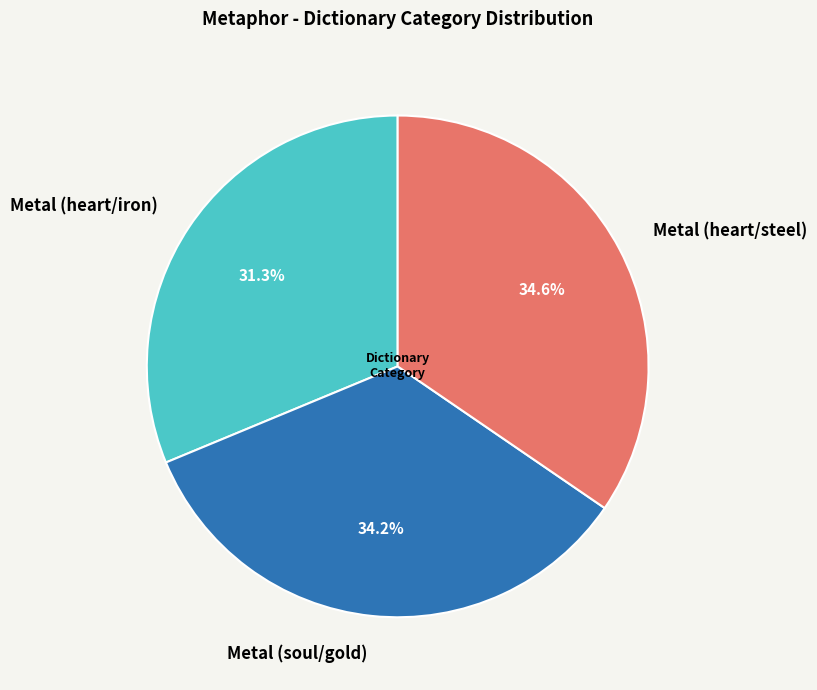

What percentage is the Metal (heart/iron) slice, to the nearest percent?

31%